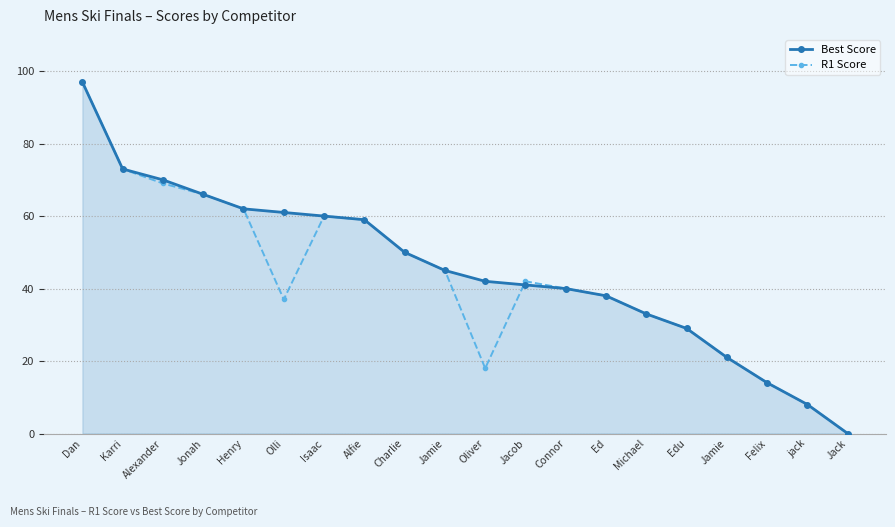

What is the total value across all series at Jamie?

90